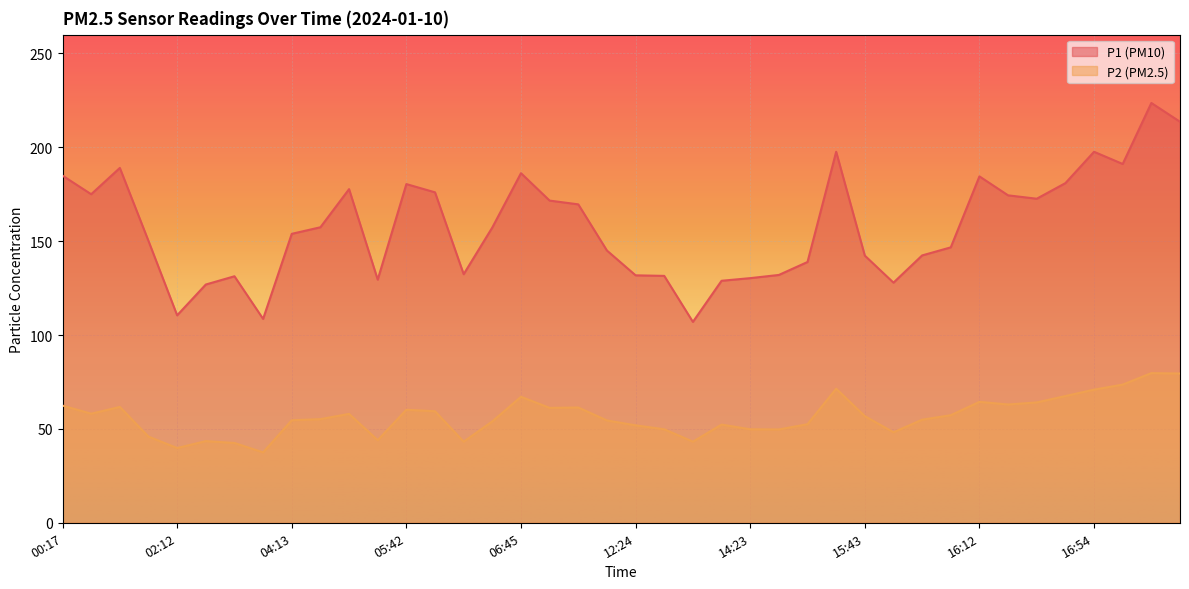

Reading left to right, what are all the values shown in this chart?

P1: 00:17=184.9	00:23=175.0	00:30=189.0	01:47=150.1	02:12=110.5	02:19=126.9	02:57=131.3	03:03=108.6	04:13=153.9	04:45=157.4	05:10=177.7	05:16=129.5	05:42=180.4	05:48=176.0	06:01=132.4	06:39=157.3	06:45=186.2	06:58=171.6	08:27=169.6	10:09=145.0	12:24=131.8	12:37=131.5	13:28=107.0	13:46=128.9	14:23=130.3	14:47=132.0	15:19=138.9	15:25=197.6	15:43=142.3	15:55=127.9	16:01=142.4	16:06=146.7	16:12=184.5	16:24=174.4	16:29=172.6	16:42=180.9	16:54=197.6	17:00=191.1	17:06=223.6	17:11=213.6
P2: 00:17=62.4	00:23=58.1	00:30=61.7	01:47=45.9	02:12=39.8	02:19=43.5	02:57=42.5	03:03=37.5	04:13=54.6	04:45=55.2	05:10=58.0	05:16=44.0	05:42=60.2	05:48=59.4	06:01=43.2	06:39=54.0	06:45=67.1	06:58=61.2	08:27=61.4	10:09=54.5	12:24=51.9	12:37=49.8	13:28=43.2	13:46=52.3	14:23=49.8	14:47=49.7	15:19=52.5	15:25=71.4	15:43=56.8	15:55=48.2	16:01=54.9	16:06=57.3	16:12=64.4	16:24=63.0	16:29=64.1	16:42=67.5	16:54=70.9	17:00=73.6	17:06=79.7	17:11=79.5